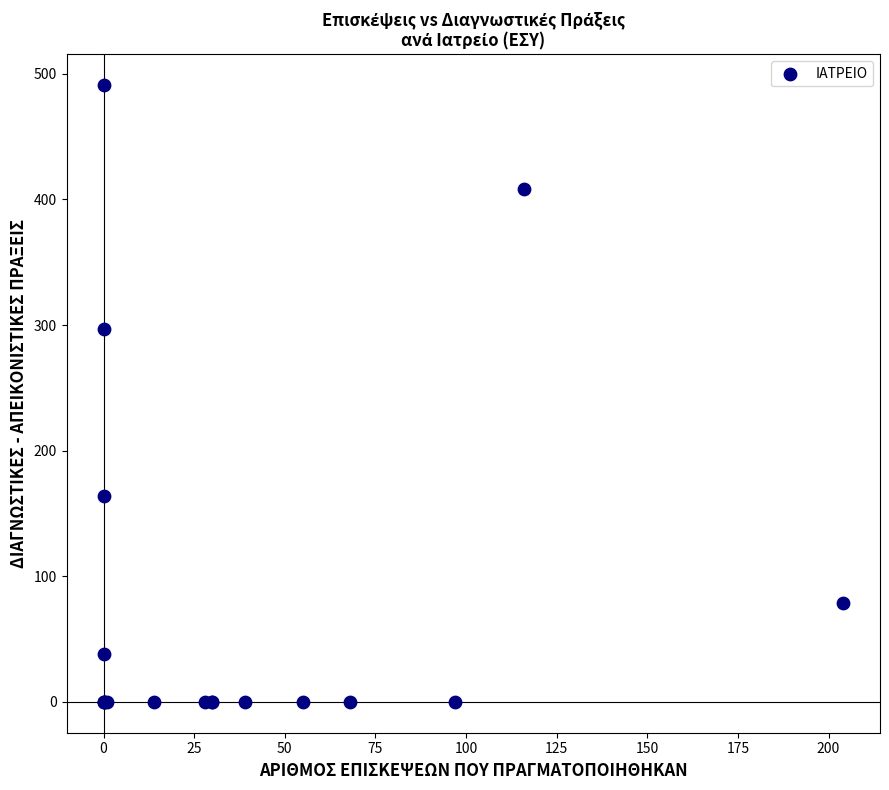

What Y value in the scatter plot is closest to 245?

297